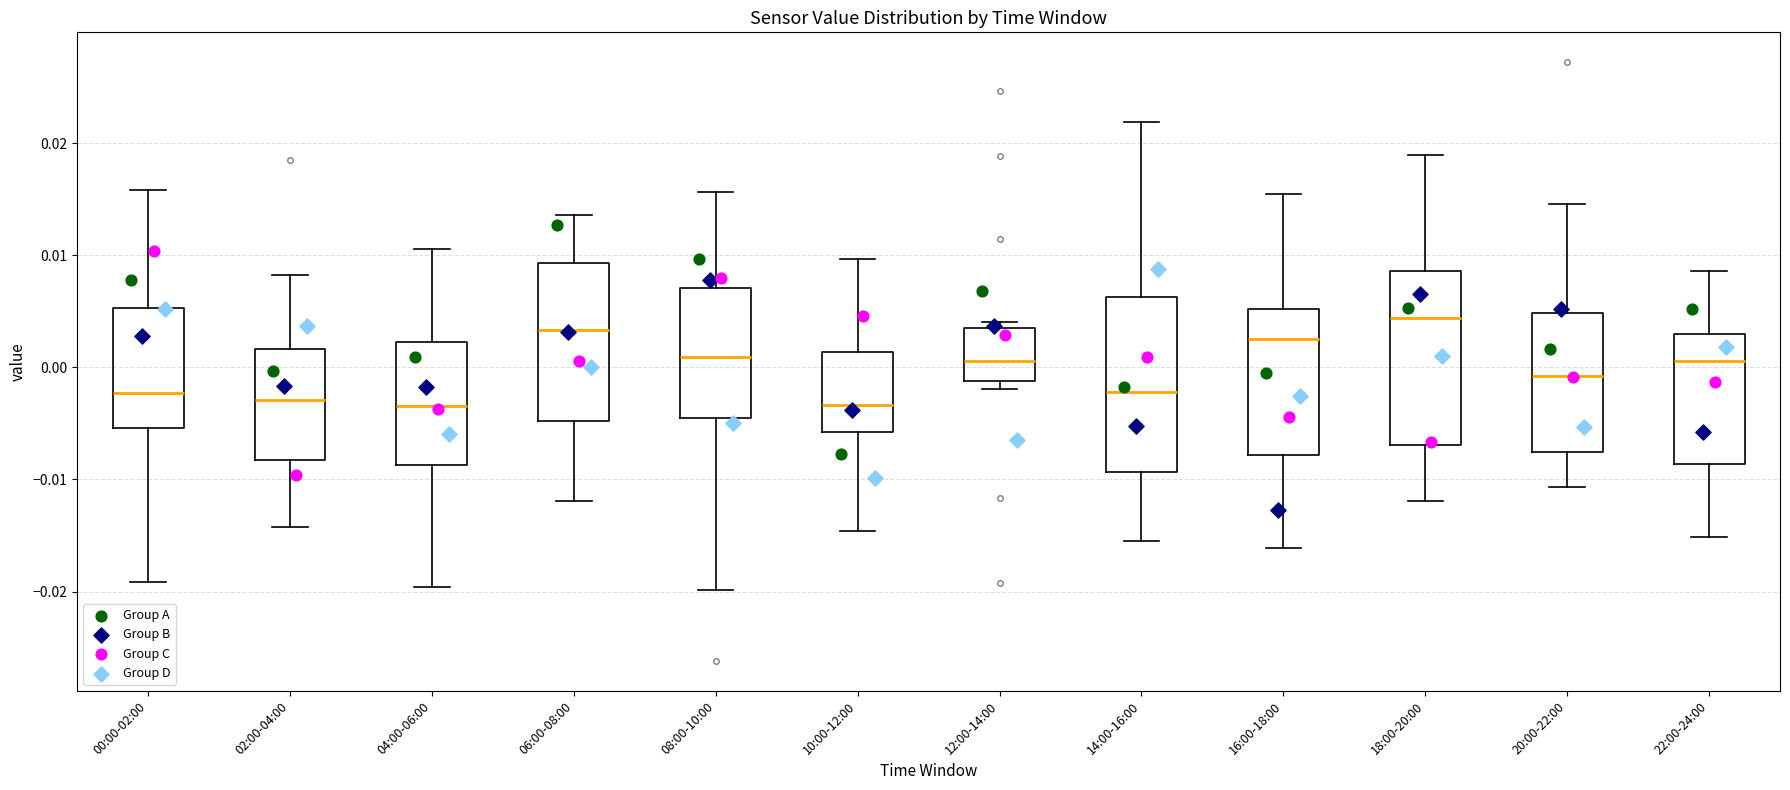

Where is the lower edge of the box for 12:00-14:00 on the y-axis? The values are not printed on the chart, so give them approximately, as read against the axis.

-0.001